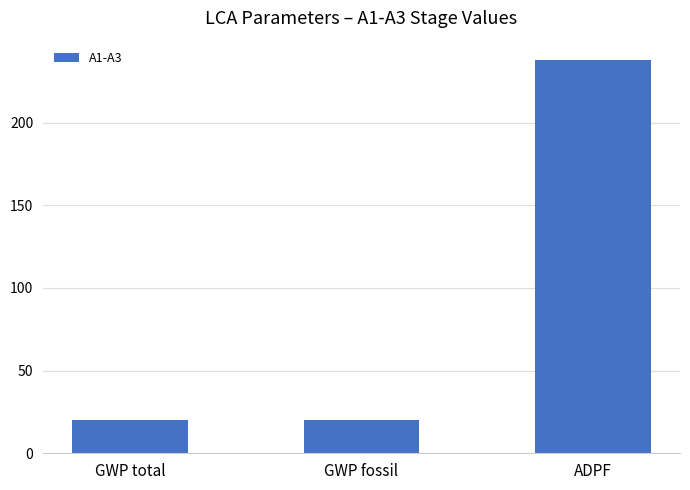

What is the minimum value shown in the chart?

20.3